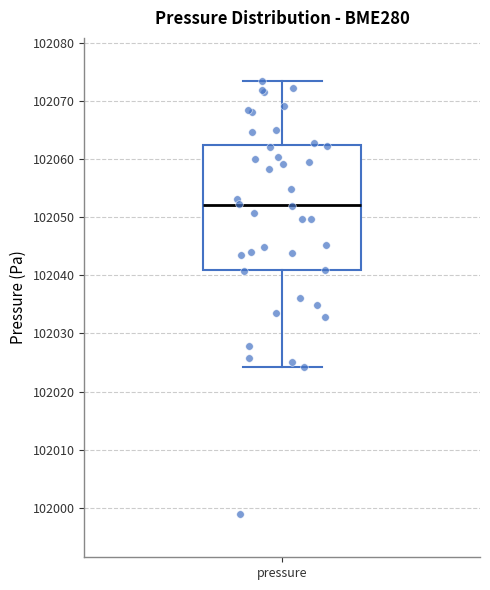

Where does the upper whisker of the box for pressure end on the y-axis? The values are not printed on the chart, so give them approximately, as read against the axis.

102073